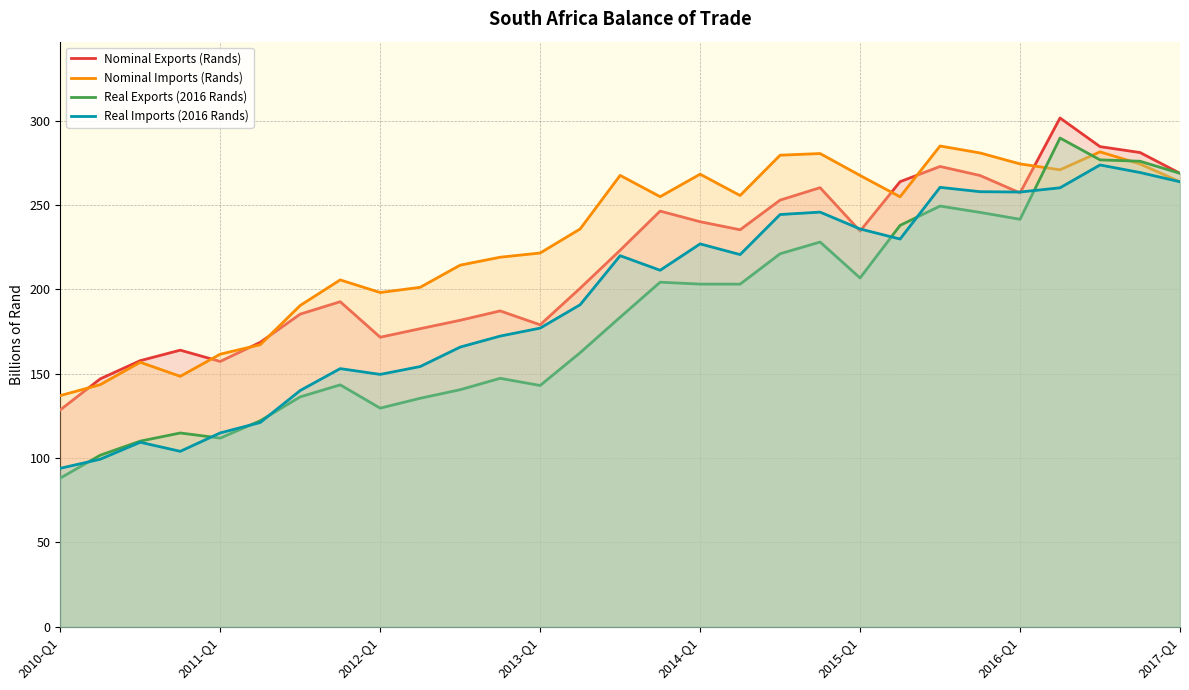

What is the highest value of the Real Exports (2016 Rands) series?

289.6